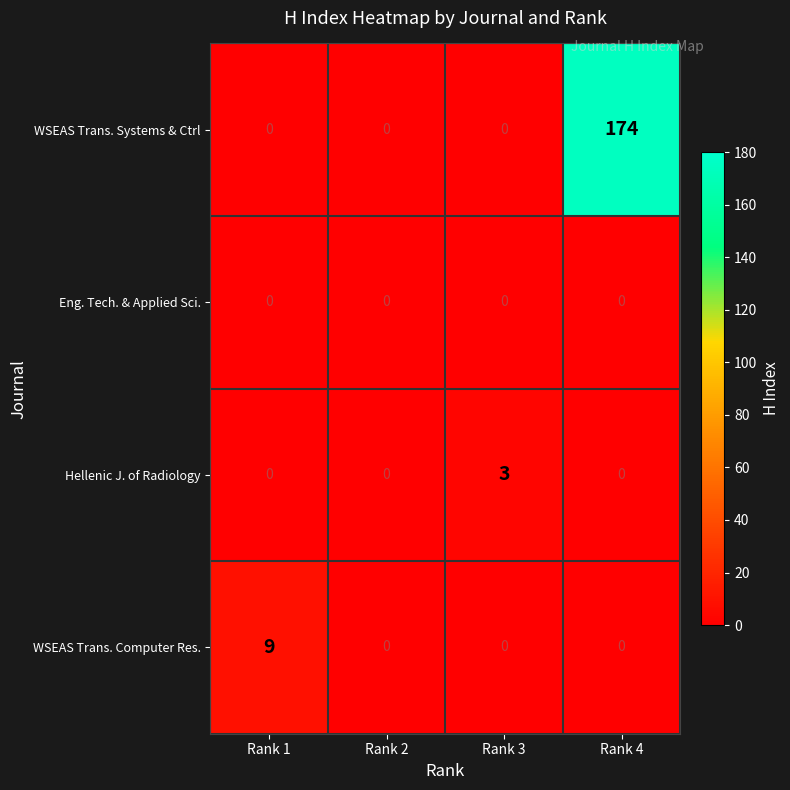

Rank the series by their maximum value, from highest to lowest.

WSEAS Trans. Systems & Ctrl, WSEAS Trans. Computer Res., Hellenic J. of Radiology, Eng. Tech. & Applied Sci.